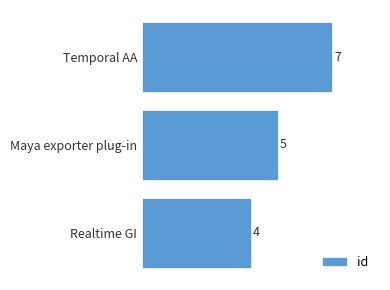

What is the value of the 3rd bar from the top?

4